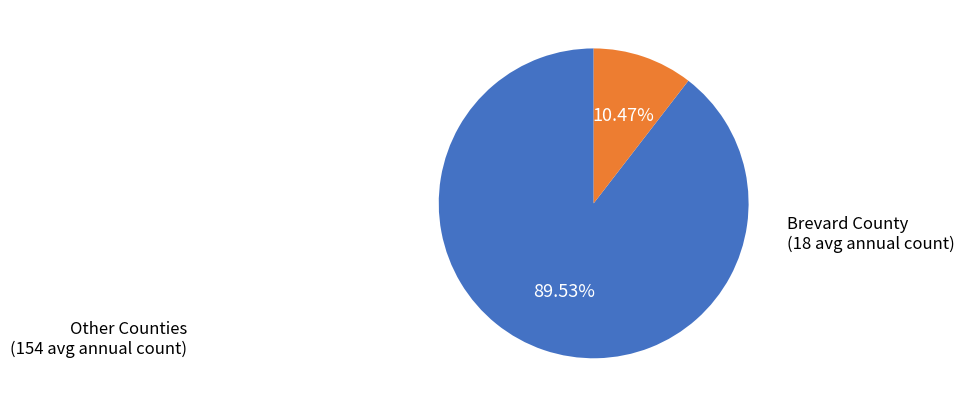

Is there a majority slice in this chart?

Yes